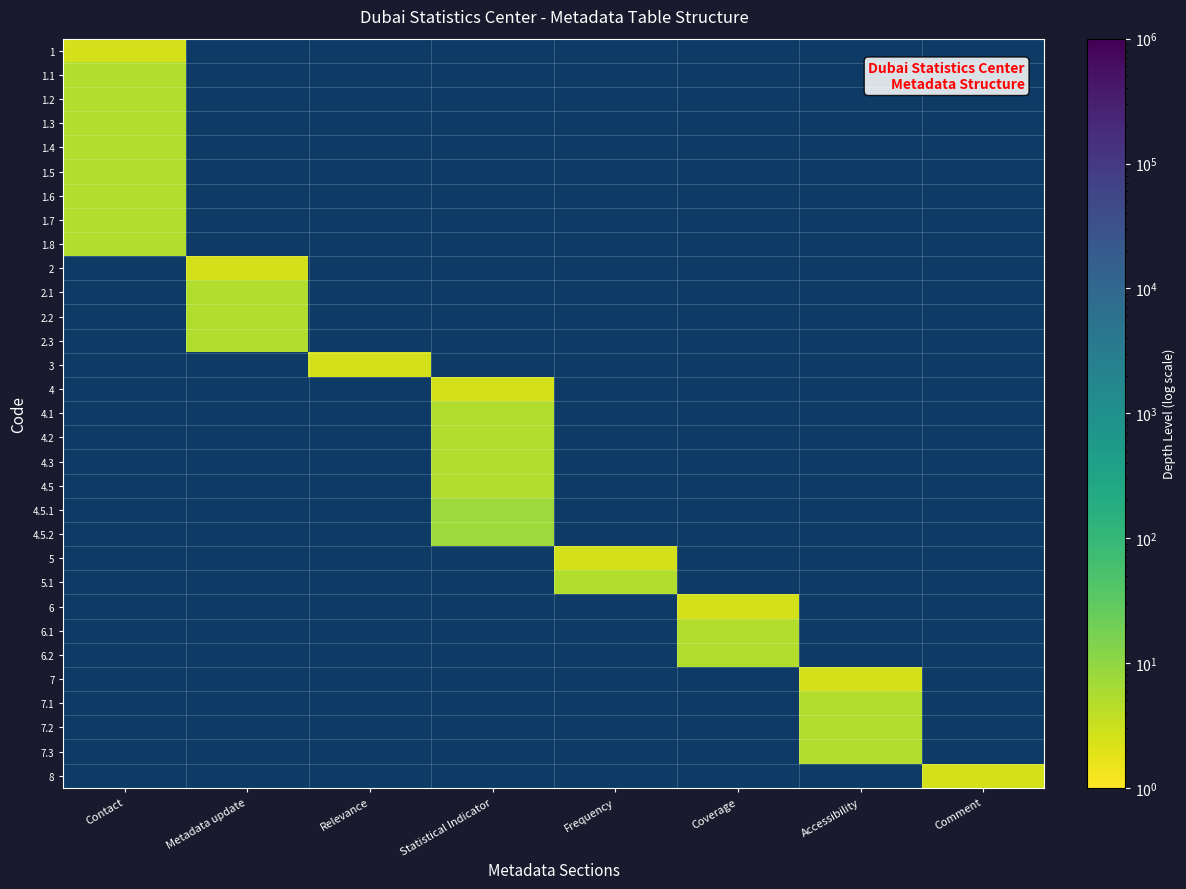

Rank the series by their maximum value, from lowest to highest.

1, 1.1, 1.2, 1.3, 1.4, 1.5, 1.6, 1.7, 1.8, 2, 2.1, 2.2, 2.3, 3, 4, 4.1, 4.2, 4.3, 4.5, 4.5.1, 4.5.2, 5, 5.1, 6, 6.1, 6.2, 7, 7.1, 7.2, 7.3, 8